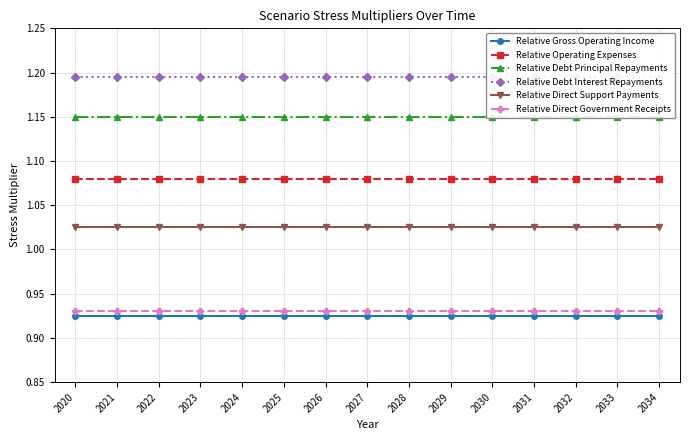

Between 2028 and 2033, which series saw the biggest shift?

Relative Gross Operating Income